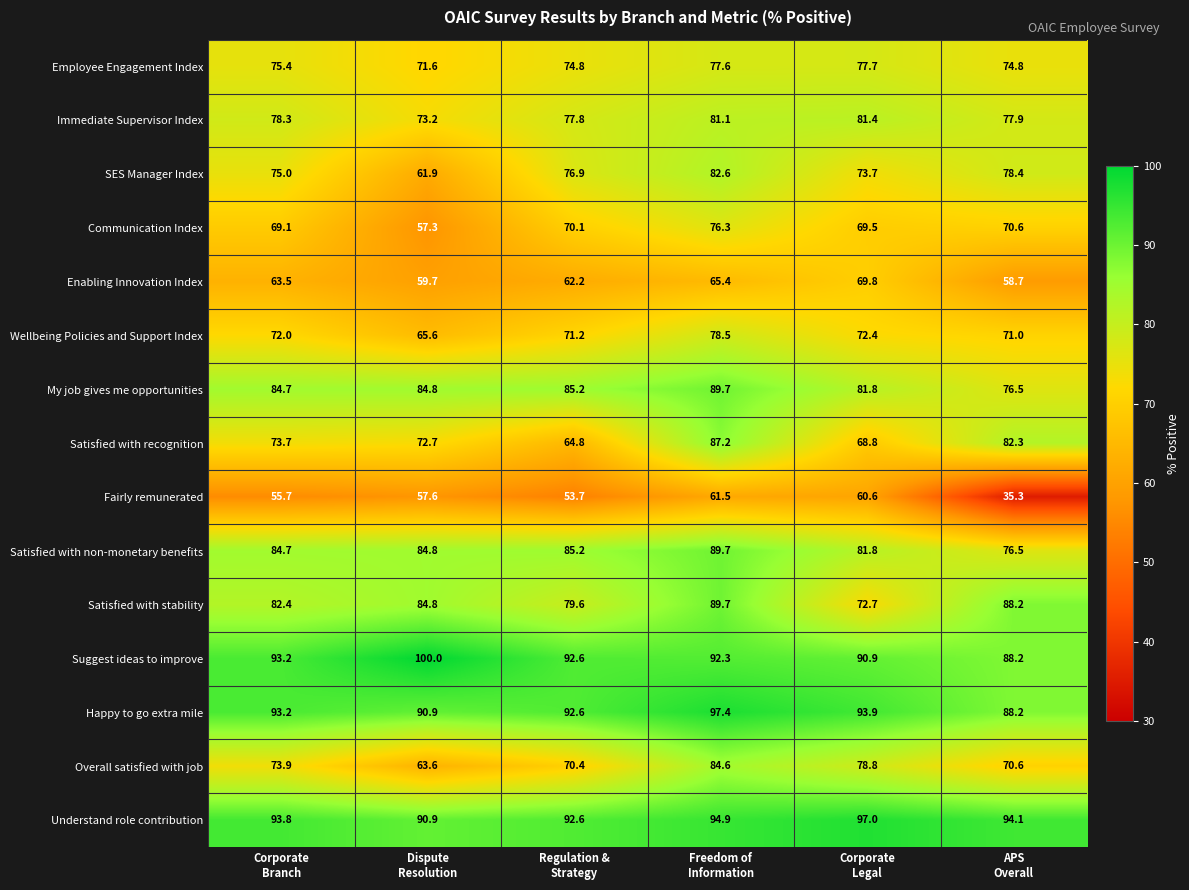

Which series has the largest total across all categories?

Understand role contribution